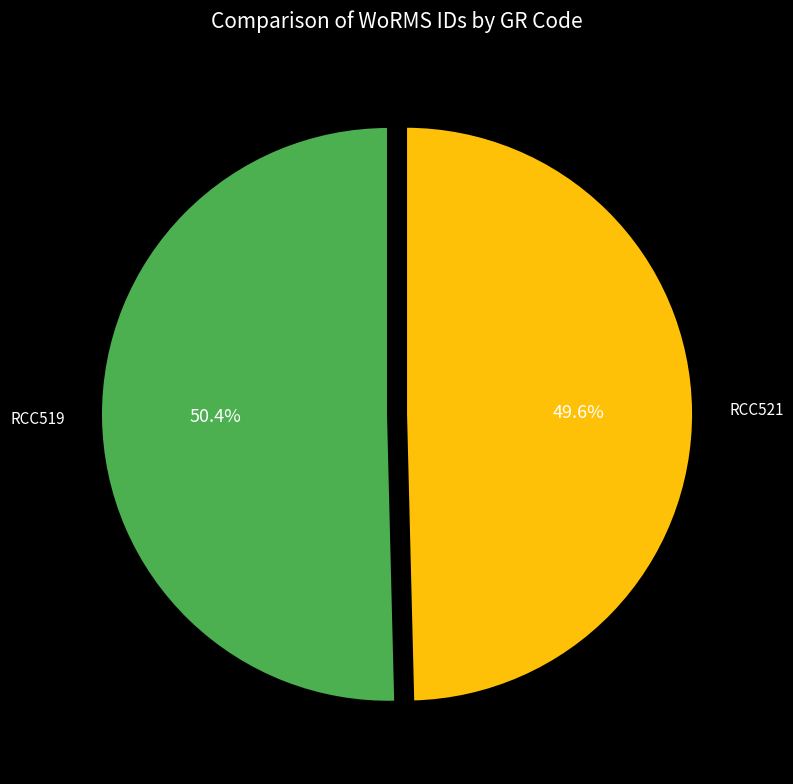

What is the smallest slice in the pie chart?

RCC521